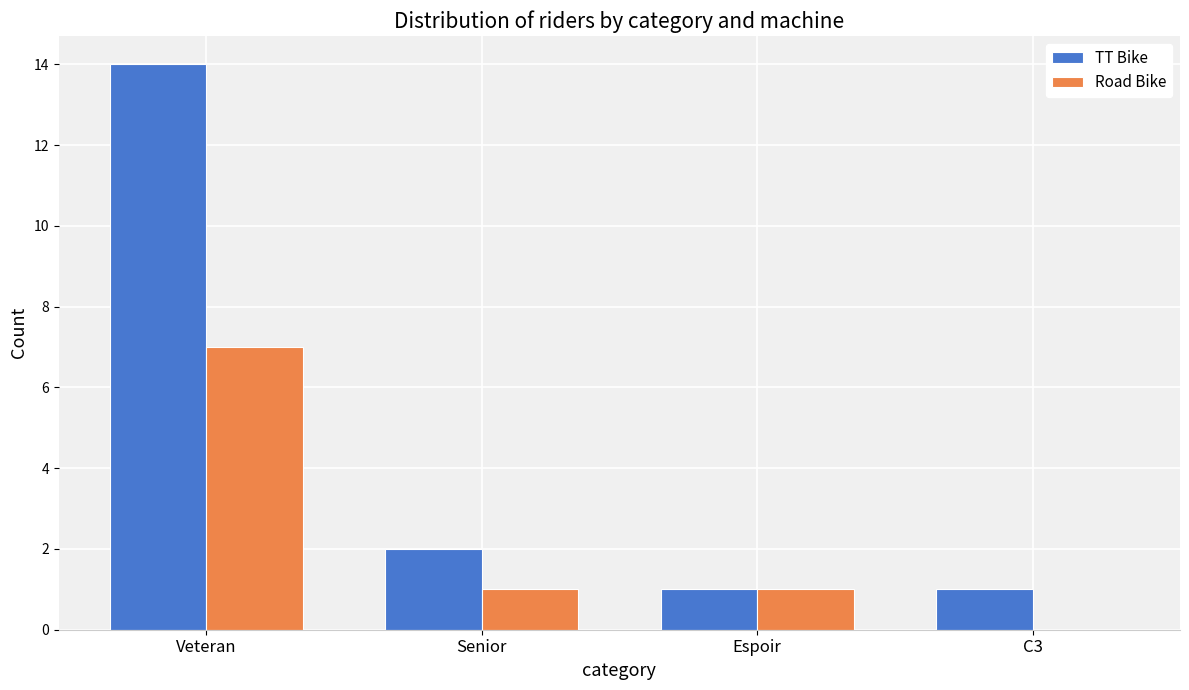

Reading right to left, transcribe all the data shown in this chart.

TT Bike: 1	1	2	14
Road Bike: 0	1	1	7